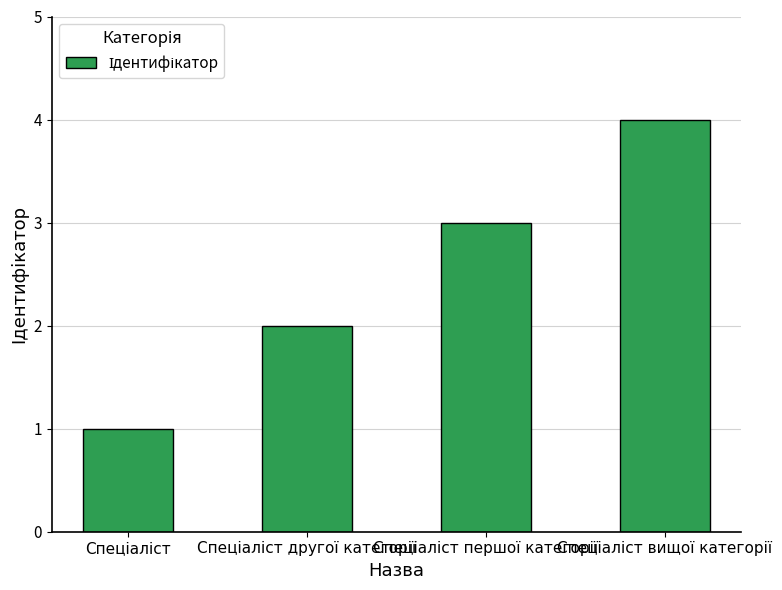

What is the difference between the maximum and minimum values?

3